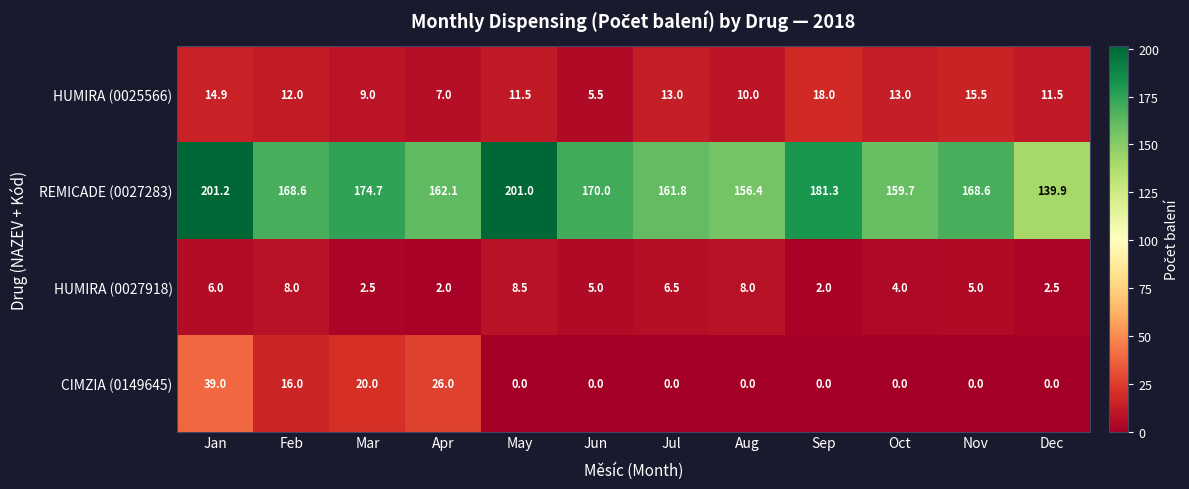

Is it true that CIMZIA (0149645) equals -22.3 at Nov?

False